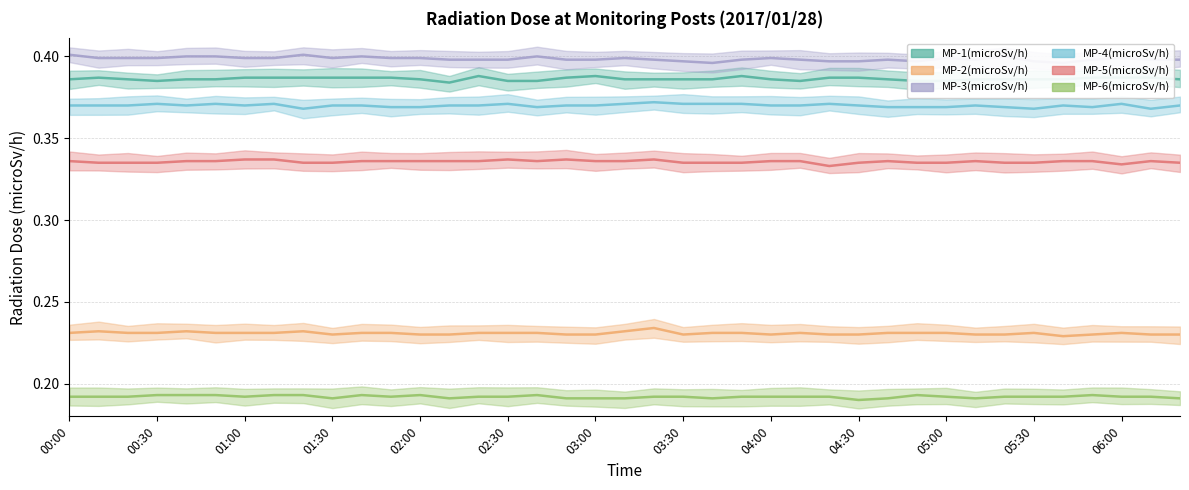

Reading right to left, transcribe all the data shown in this chart.

MP-1(microSv/h): 0.4	0.4	0.4	0.4	0.4	0.4	0.4	0.4	0.4	0.4	0.4	0.4	0.4	0.4	0.4	0.4	0.4	0.4	0.4	0.4	0.4	0.4	0.4	0.4	0.4	0.4	0.4	0.4	0.4	0.4	0.4	0.4	0.4	0.4	0.4	0.4	0.4	0.4	0.4
MP-2(microSv/h): 0.2	0.2	0.2	0.2	0.2	0.2	0.2	0.2	0.2	0.2	0.2	0.2	0.2	0.2	0.2	0.2	0.2	0.2	0.2	0.2	0.2	0.2	0.2	0.2	0.2	0.2	0.2	0.2	0.2	0.2	0.2	0.2	0.2	0.2	0.2	0.2	0.2	0.2	0.2
MP-3(microSv/h): 0.4	0.4	0.4	0.4	0.4	0.4	0.4	0.4	0.4	0.4	0.4	0.4	0.4	0.4	0.4	0.4	0.4	0.4	0.4	0.4	0.4	0.4	0.4	0.4	0.4	0.4	0.4	0.4	0.4	0.4	0.4	0.4	0.4	0.4	0.4	0.4	0.4	0.4	0.4
MP-4(microSv/h): 0.4	0.4	0.4	0.4	0.4	0.4	0.4	0.4	0.4	0.4	0.4	0.4	0.4	0.4	0.4	0.4	0.4	0.4	0.4	0.4	0.4	0.4	0.4	0.4	0.4	0.4	0.4	0.4	0.4	0.4	0.4	0.4	0.4	0.4	0.4	0.4	0.4	0.4	0.4
MP-5(microSv/h): 0.3	0.3	0.3	0.3	0.3	0.3	0.3	0.3	0.3	0.3	0.3	0.3	0.3	0.3	0.3	0.3	0.3	0.3	0.3	0.3	0.3	0.3	0.3	0.3	0.3	0.3	0.3	0.3	0.3	0.3	0.3	0.3	0.3	0.3	0.3	0.3	0.3	0.3	0.3
MP-6(microSv/h): 0.2	0.2	0.2	0.2	0.2	0.2	0.2	0.2	0.2	0.2	0.2	0.2	0.2	0.2	0.2	0.2	0.2	0.2	0.2	0.2	0.2	0.2	0.2	0.2	0.2	0.2	0.2	0.2	0.2	0.2	0.2	0.2	0.2	0.2	0.2	0.2	0.2	0.2	0.2